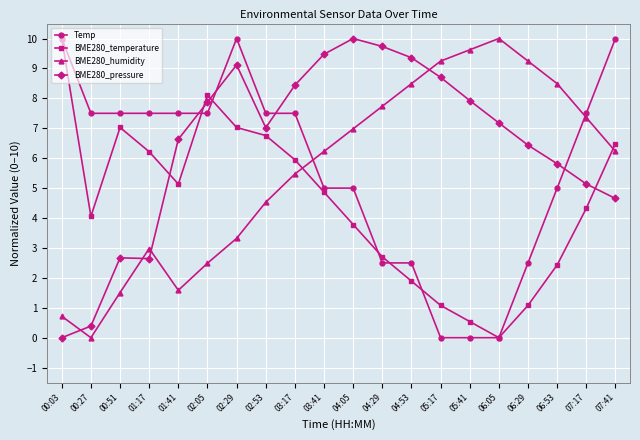

How many data points does each series have?

20